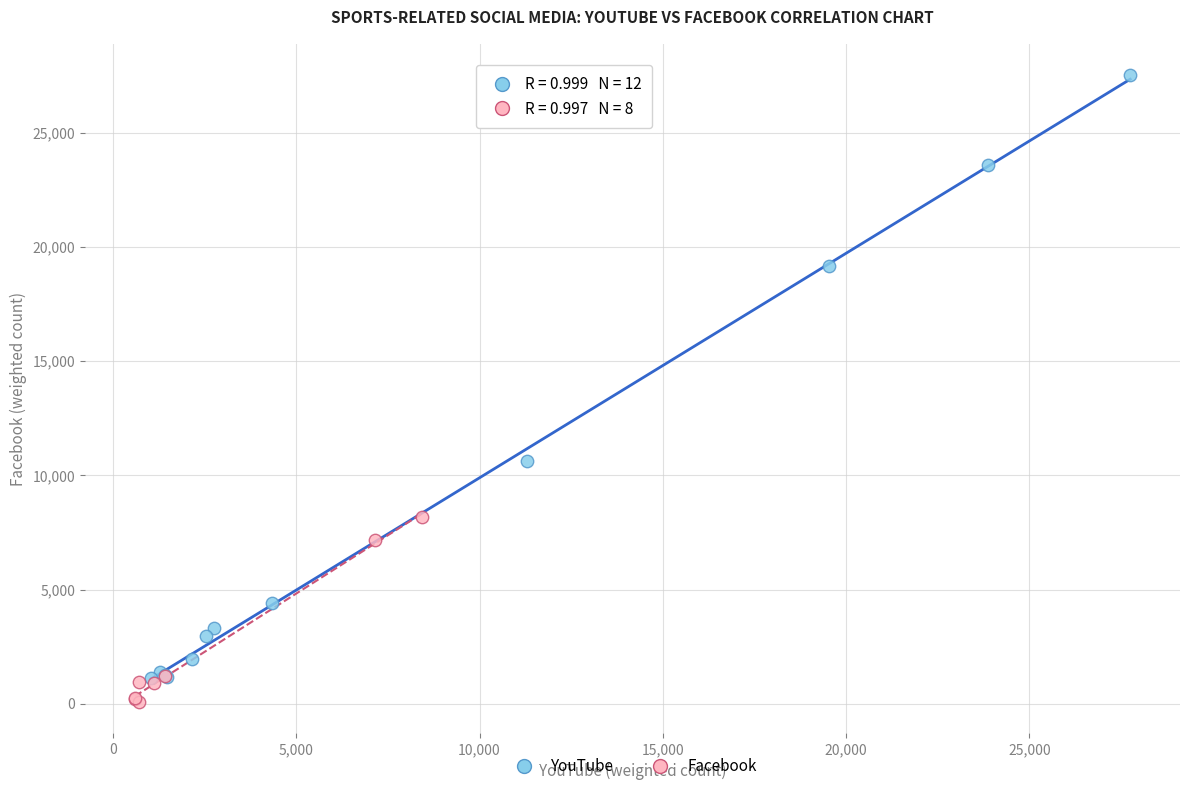

Which series has the widest spread of Y values?

YouTube